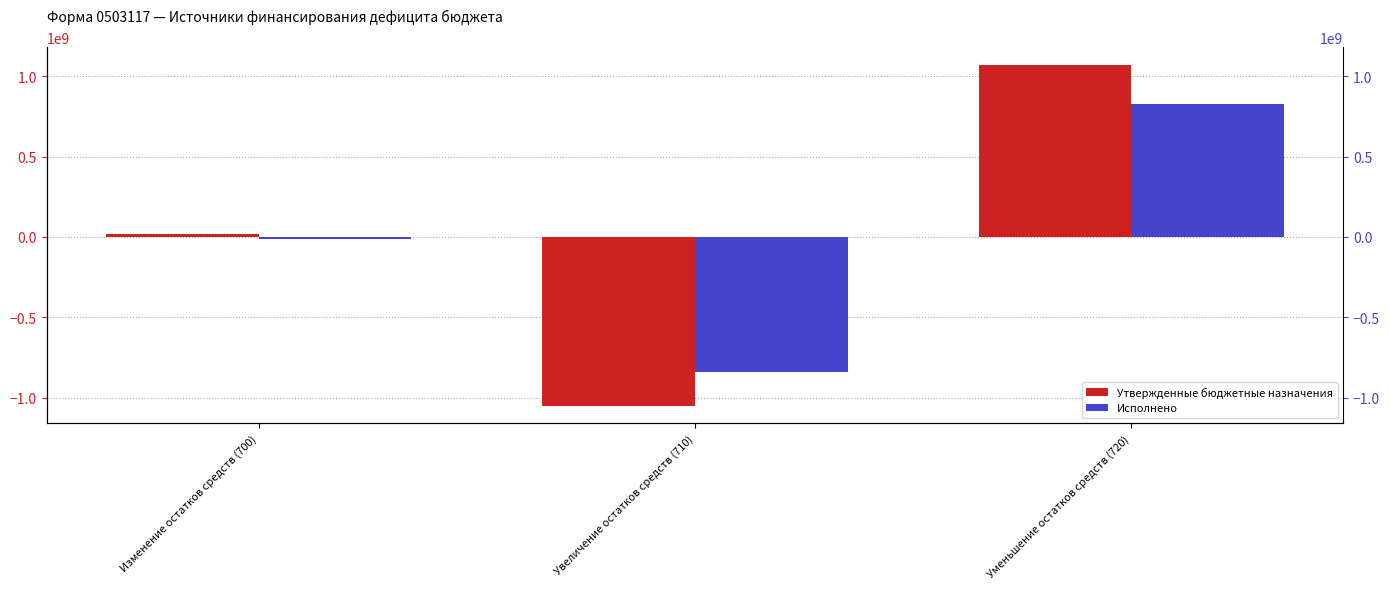

Reading left to right, list all the values displayed in this chart.

Утвержденные бюджетные назначения: Изменение остатков средств (700)=17947385.2	Увеличение остатков средств (710)=-1055415530.9	Уменьшение остатков средств (720)=1073362916.1
Исполнено: Изменение остатков средств (700)=-10600442.9	Увеличение остатков средств (710)=-839983242.0	Уменьшение остатков средств (720)=829382799.0